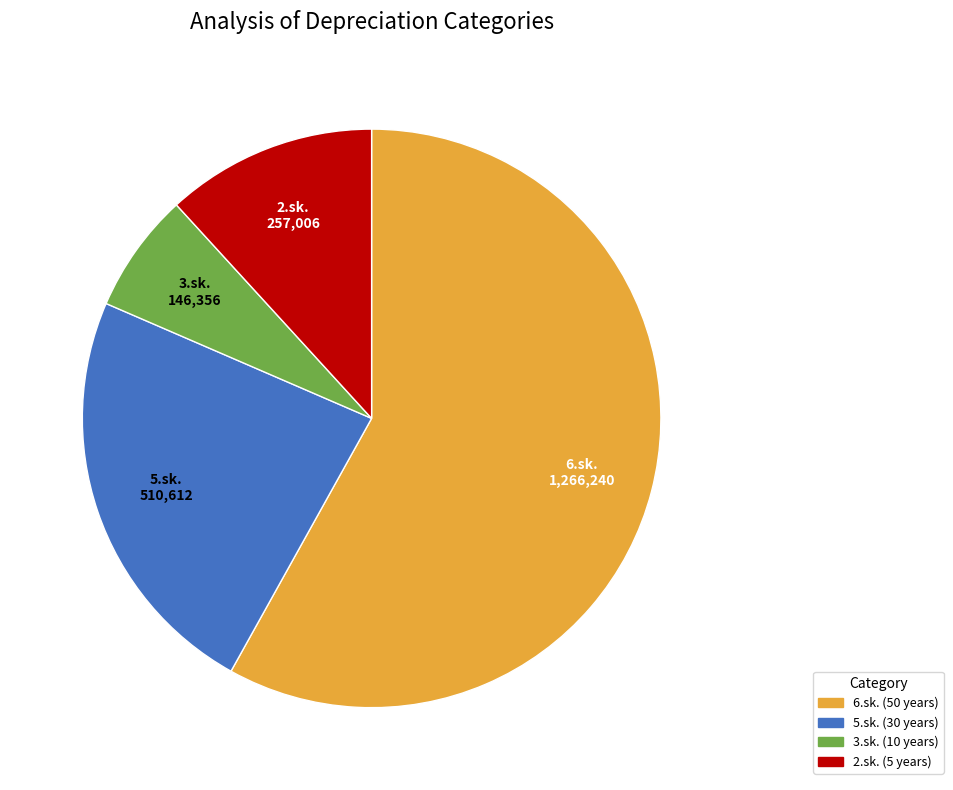

Combined, do 6.sk. and 5.sk. account for over 50%?

Yes